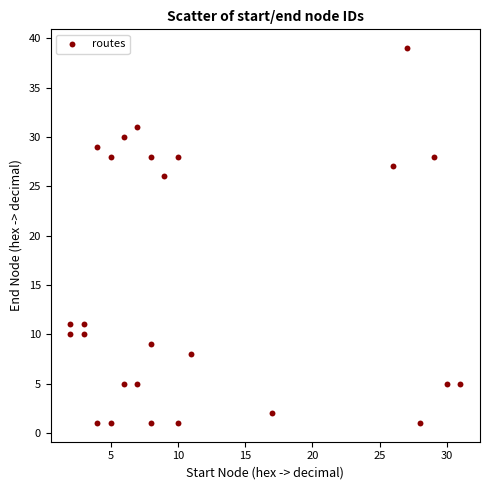

What is the range of X values (max minus min)?

29